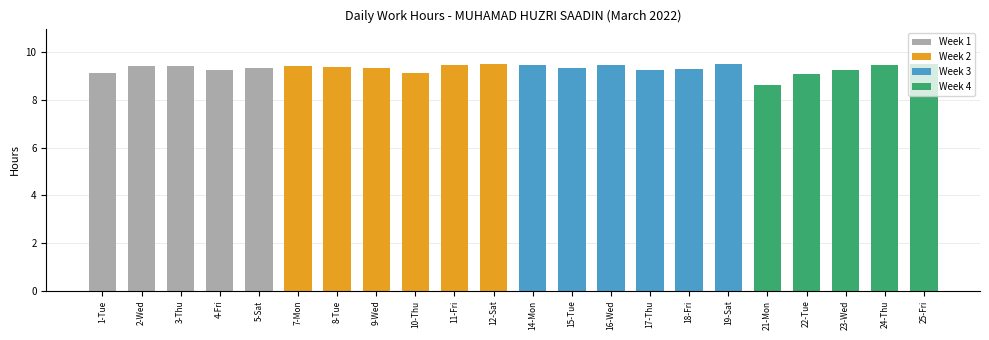

At which category does the chart reach its minimum across all series?

21-Mon